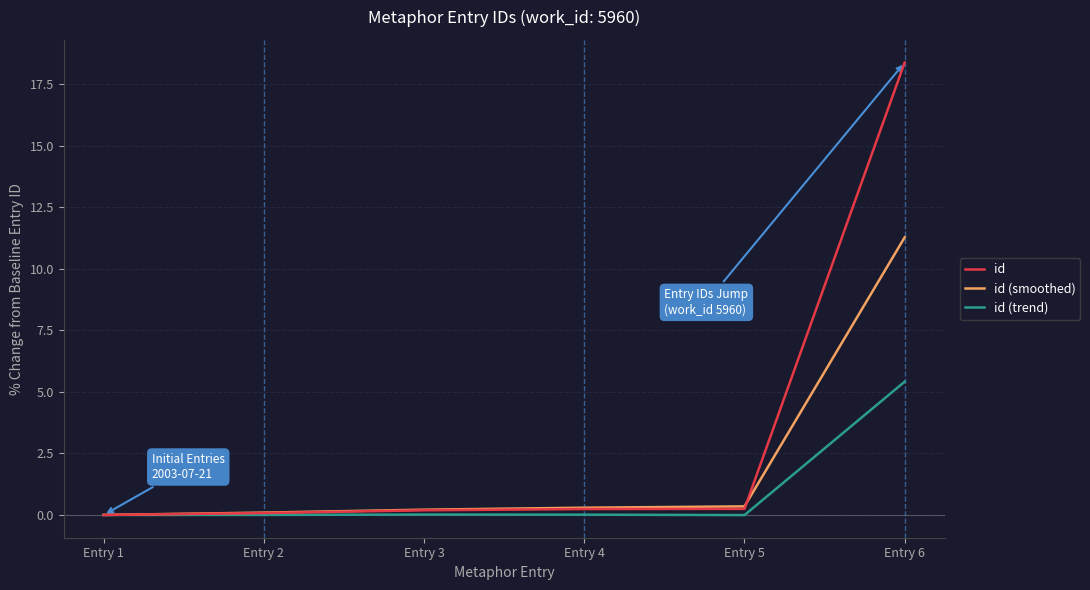

Which series ends up on top after the final intersection of id (smoothed) and id?

id